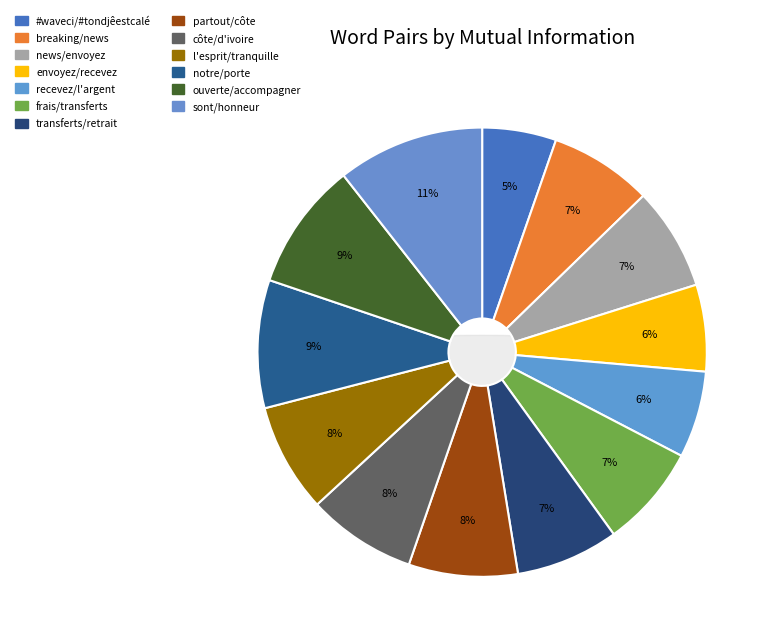

Which slice is the largest?

Count=2 (sont/honneur)